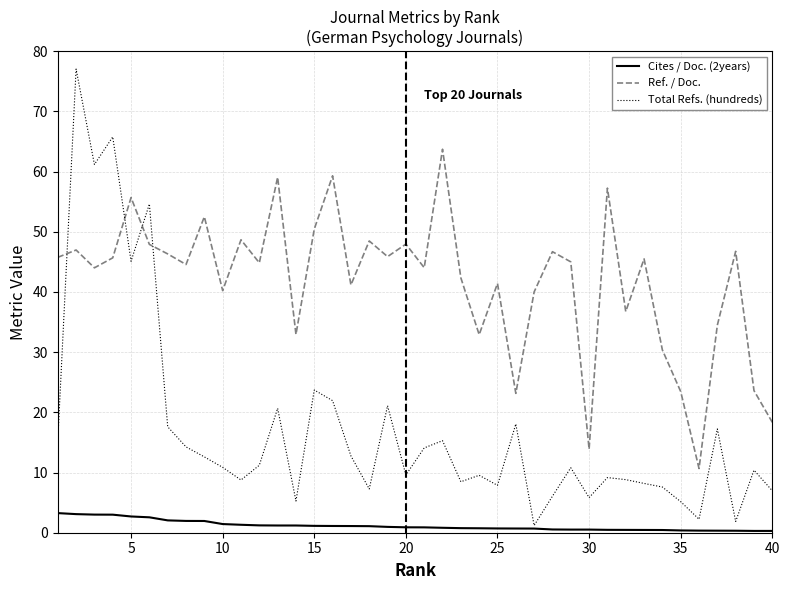

Which series has the widest spread of values?

Total Refs. (hundreds)